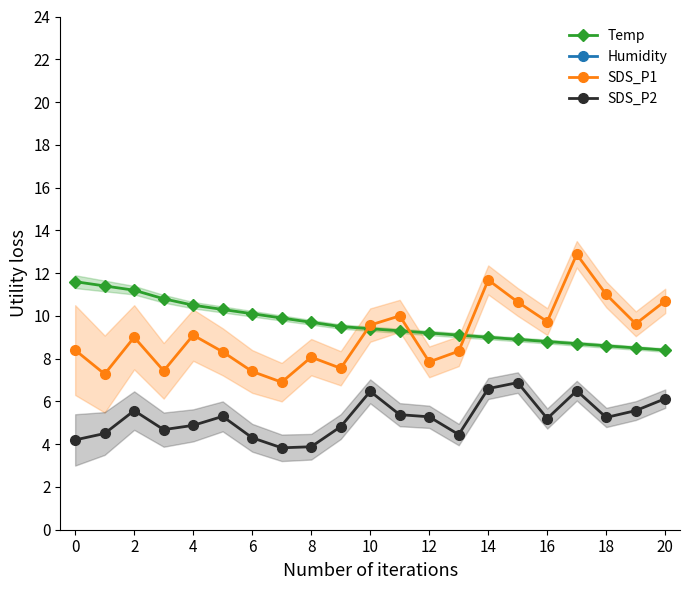

The value of SDS_P2 at 18 is 7.7. True or false?

False